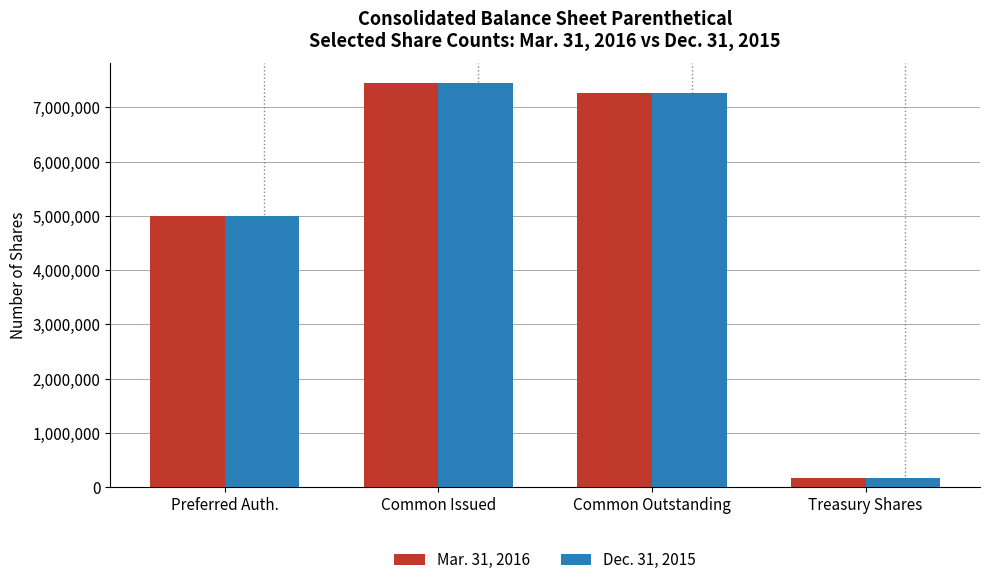

Where does the Mar. 31, 2016 series first go above 7264039?

Common Issued